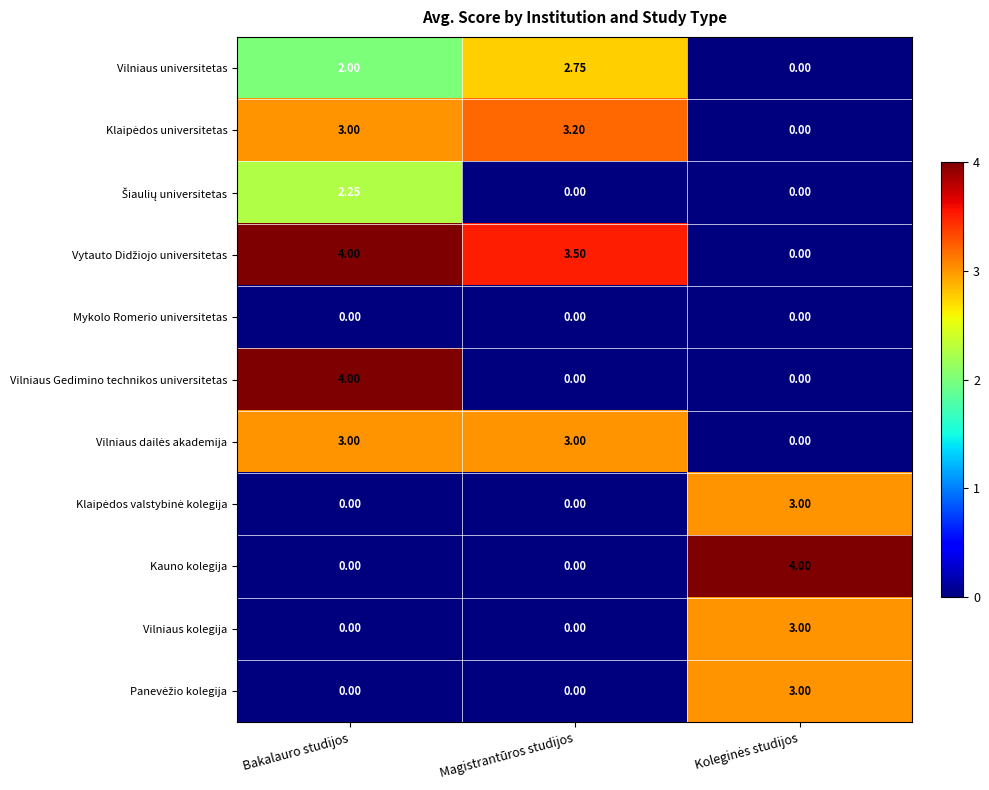

Between Bakalauro studijos and Magistrantūros studijos, which series saw the biggest shift?

Vilniaus Gedimino technikos universitetas